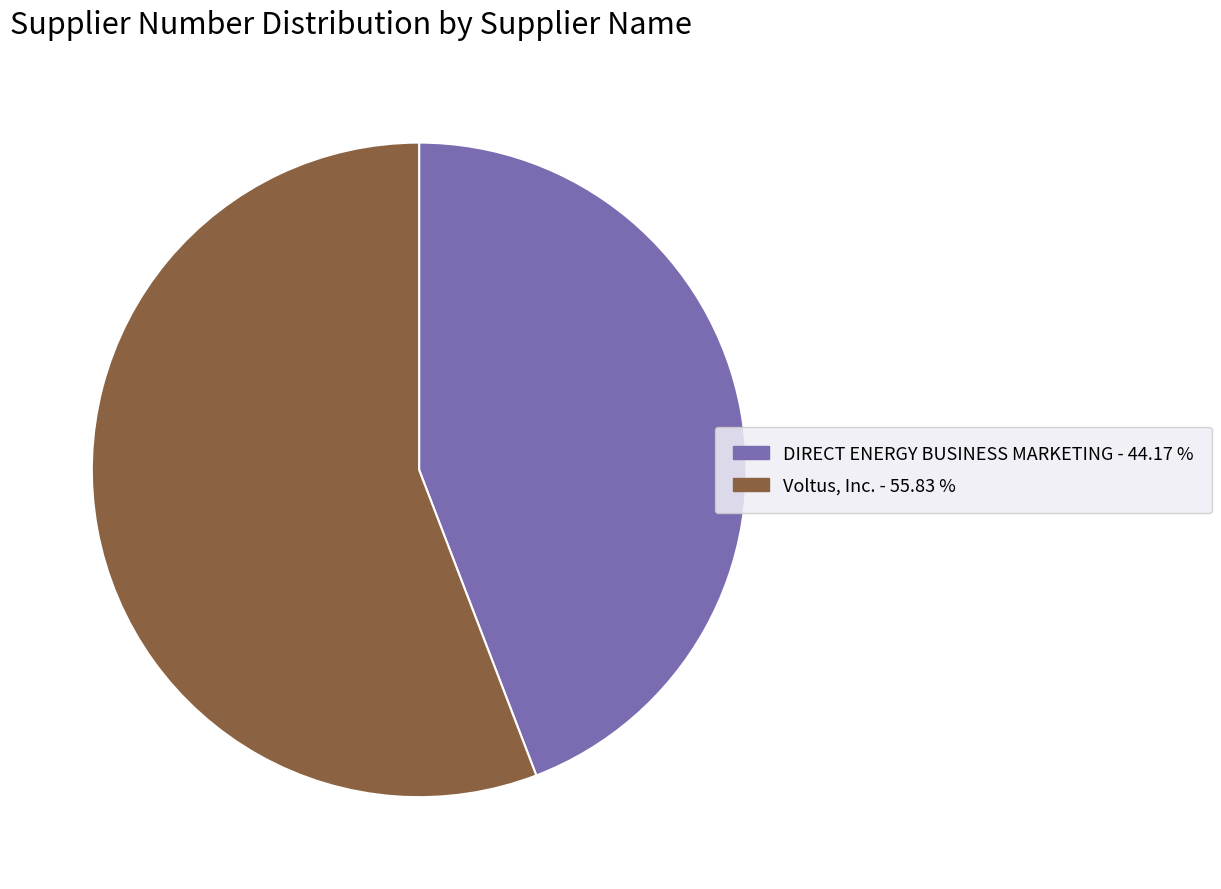

Rank the categories by value from lowest to highest.

DIRECT ENERGY BUSINESS MARKETING, Voltus, Inc.